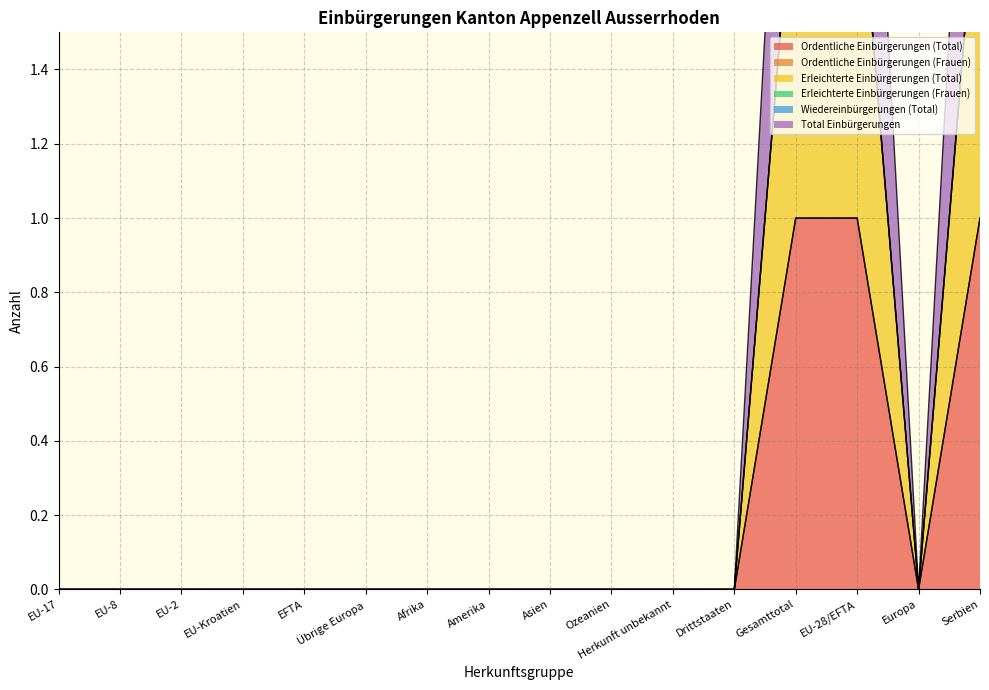

What is the difference between the second highest and minimum values in the Total Einbürgerungen series?

2